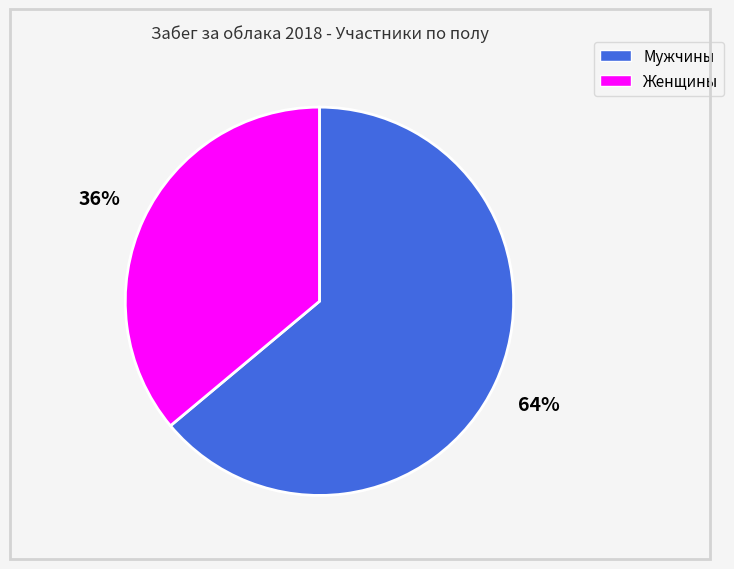

Is there any slice that represents more than half of the pie?

Yes